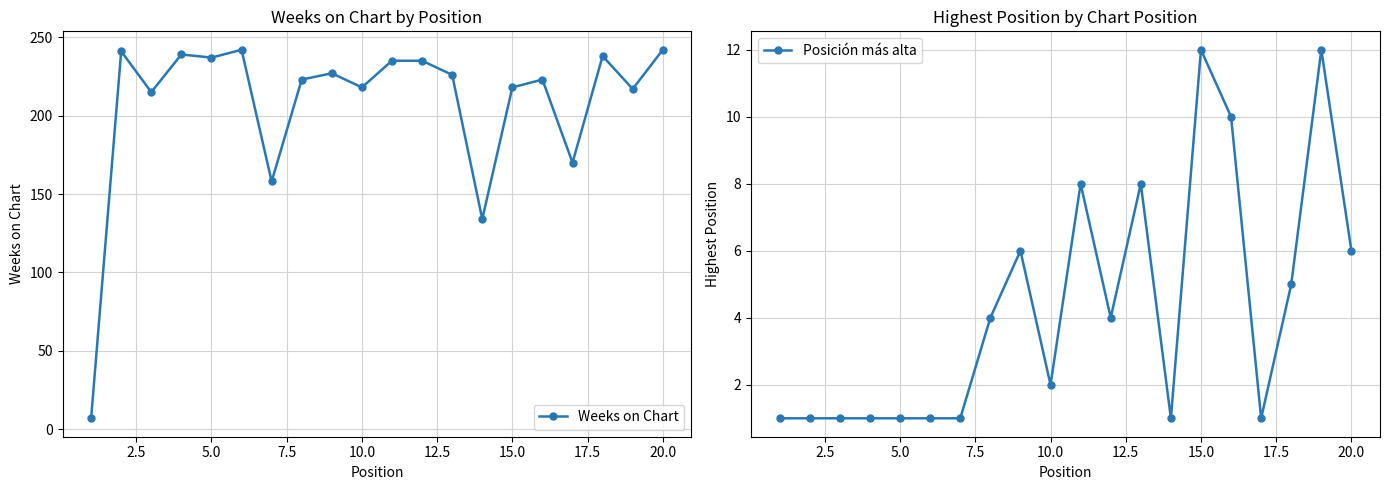

What is the value of the Posición más alta point at the 4th from the left?

1